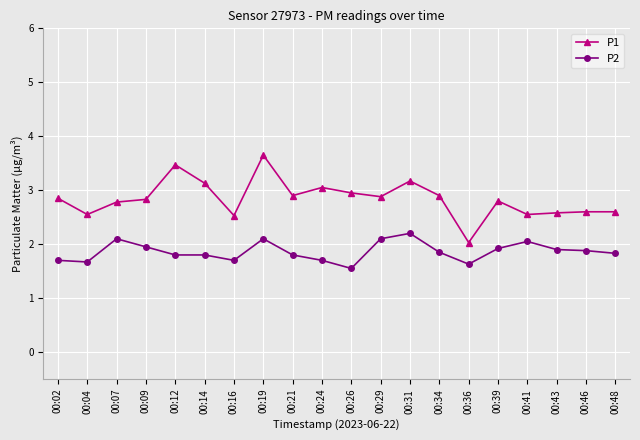

At which label does P2 reach its peak?

00:31